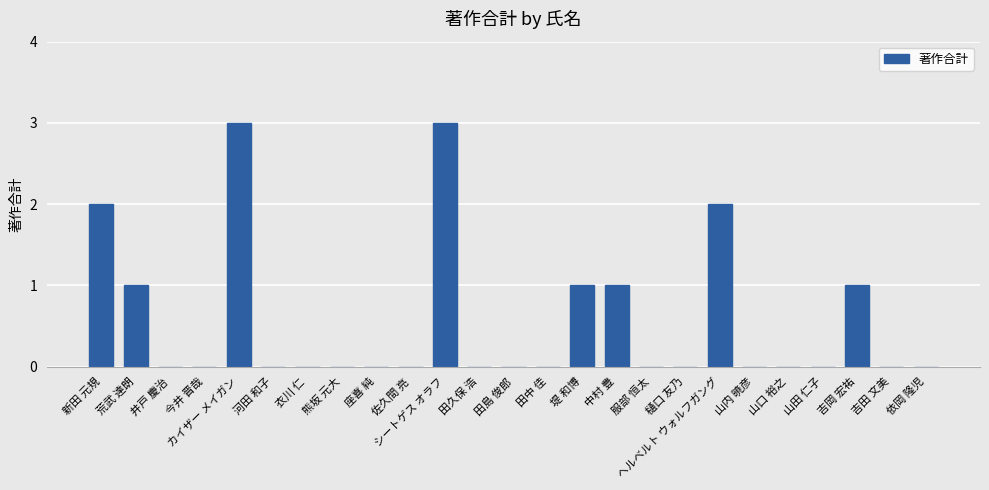

What is the ratio of the value at カイザー メイガン to the value at 中村 豊?

3.0